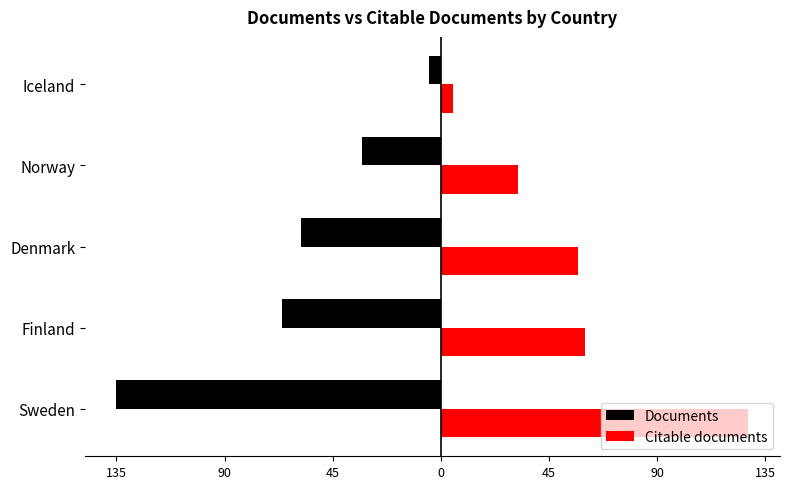

What are all the series names shown in the legend?

Documents, Citable documents